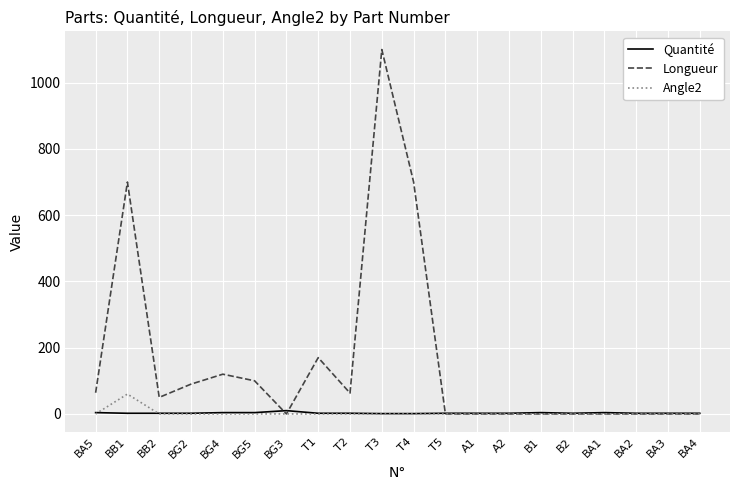

True or false: Angle2 and Quantité cross at least once.

True